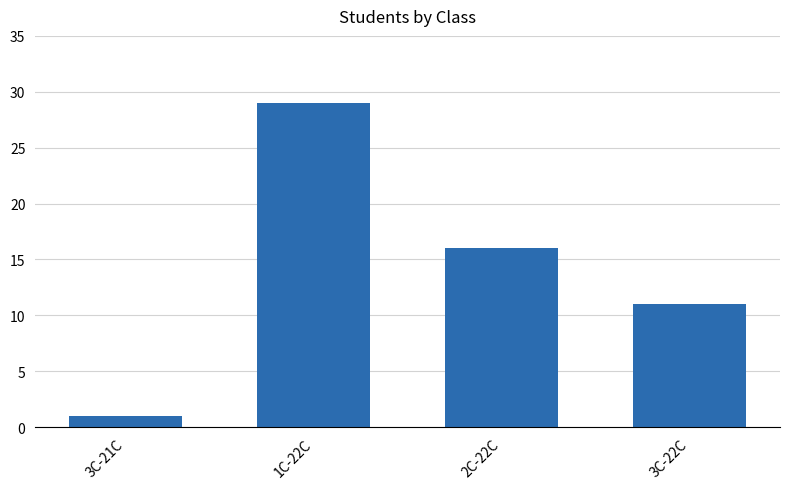

What is the sum of all values?

57